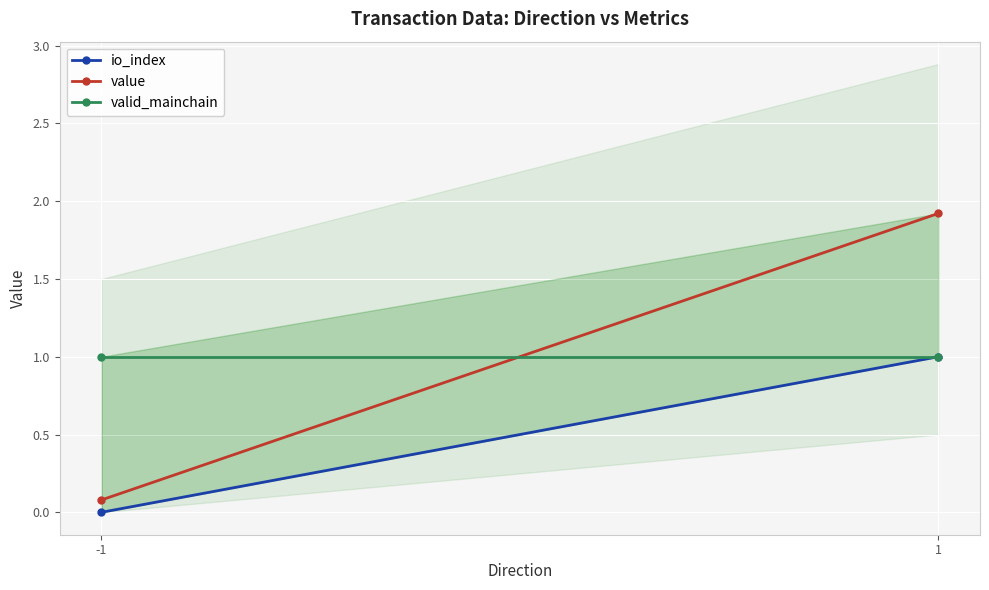

How many categories are shown in the chart?

2